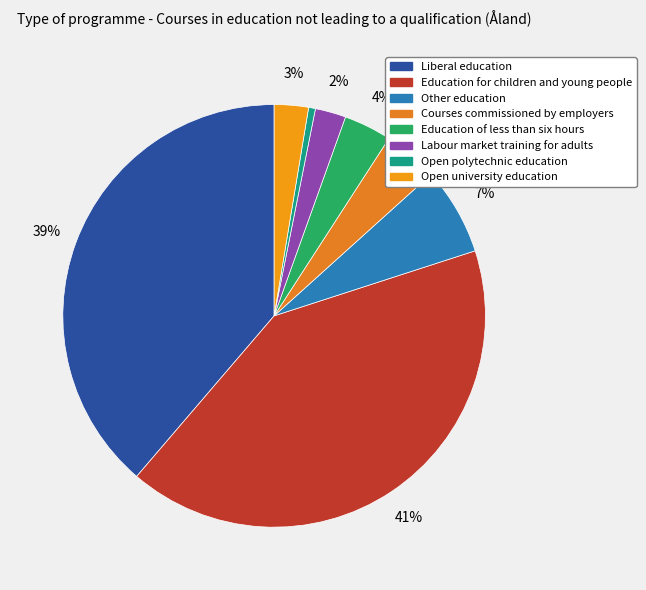

Count the number of slices in the pie.

8